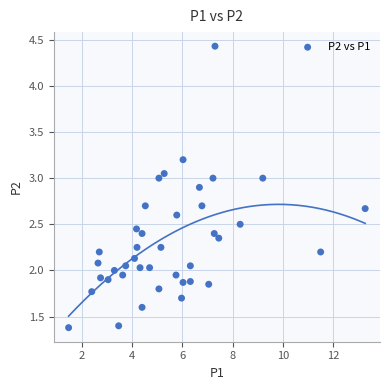

What is the range of X values (max minus min)?

11.8